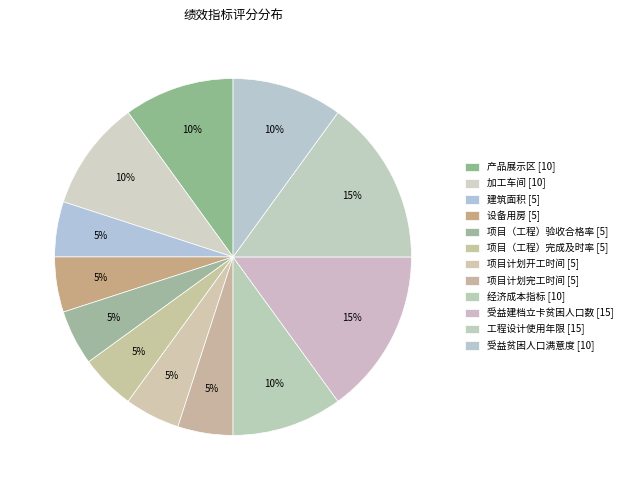

What is the total percentage of 受益建档立卡贫困人口数 and 受益贫困人口满意度?

25.0%